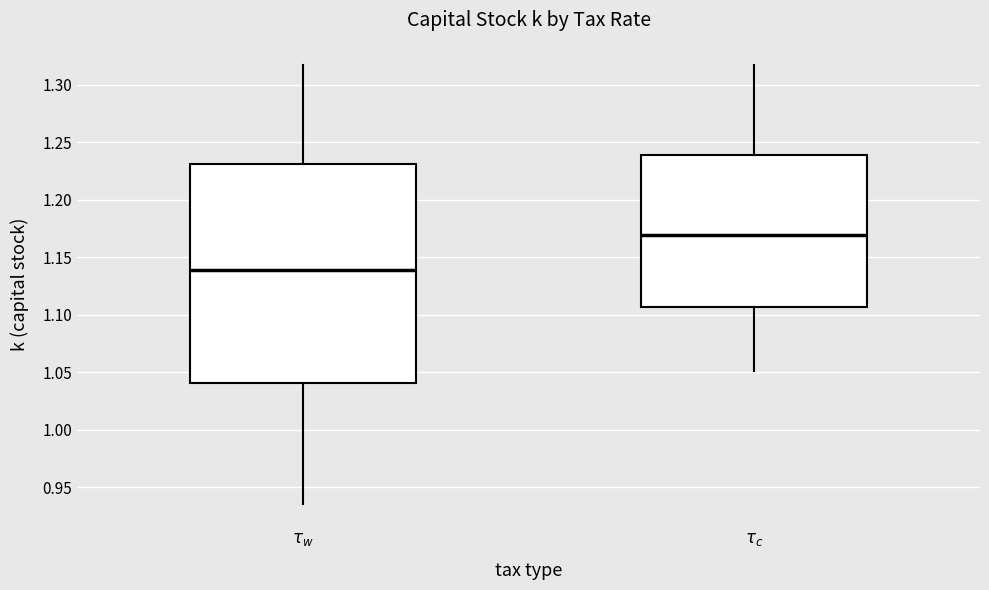

Comparing the boxes themselves (not the whiskers), which one is the tallest?

$\tau_w$